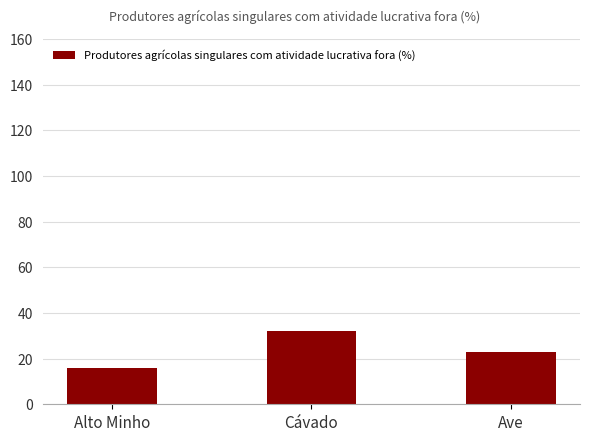

What is the sum of all values?

71